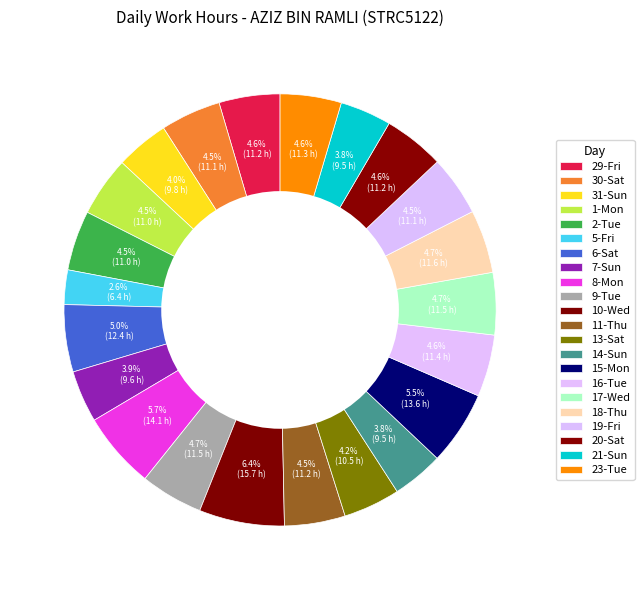

Count the number of slices in the pie.

22